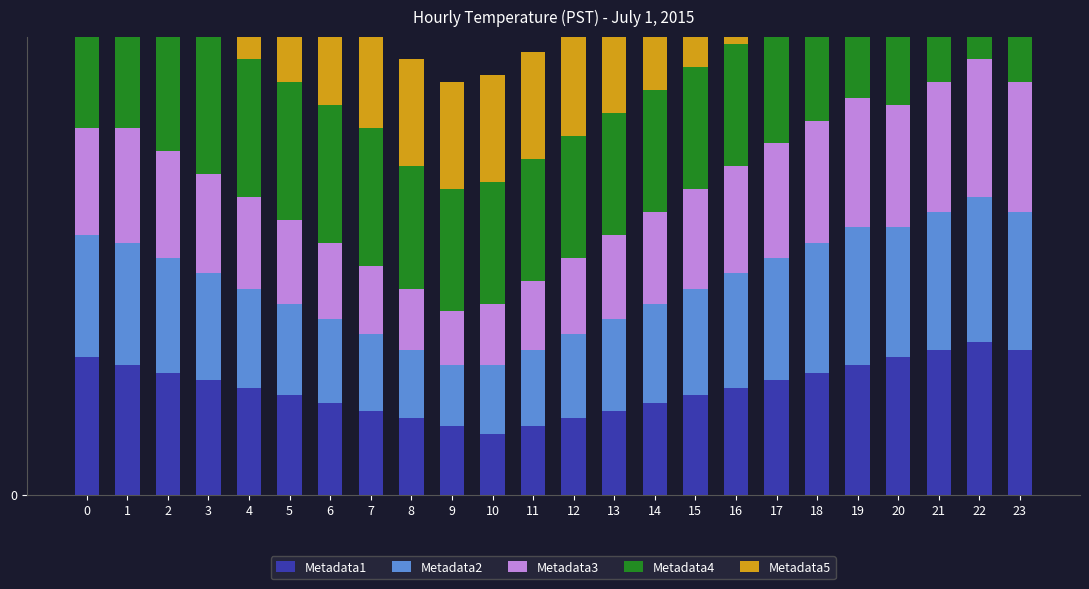

The value of Metadata4 at 8 is 6.6. True or false?

False